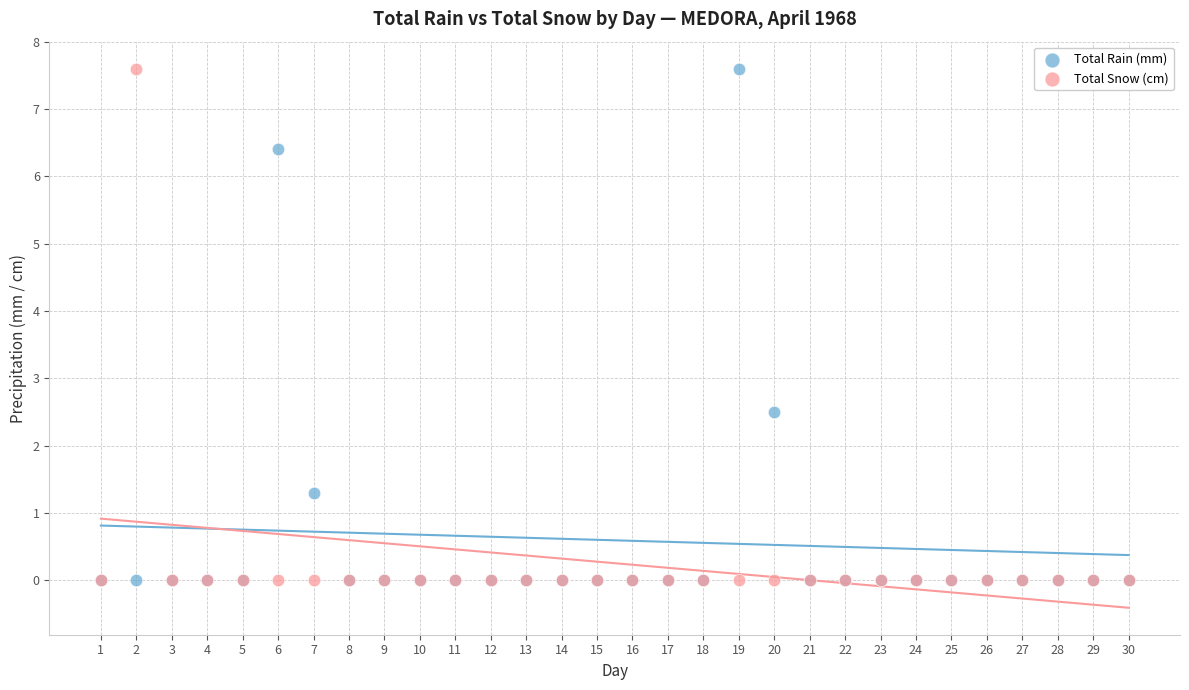

Across all series, what Y value is closest to 3?

2.5